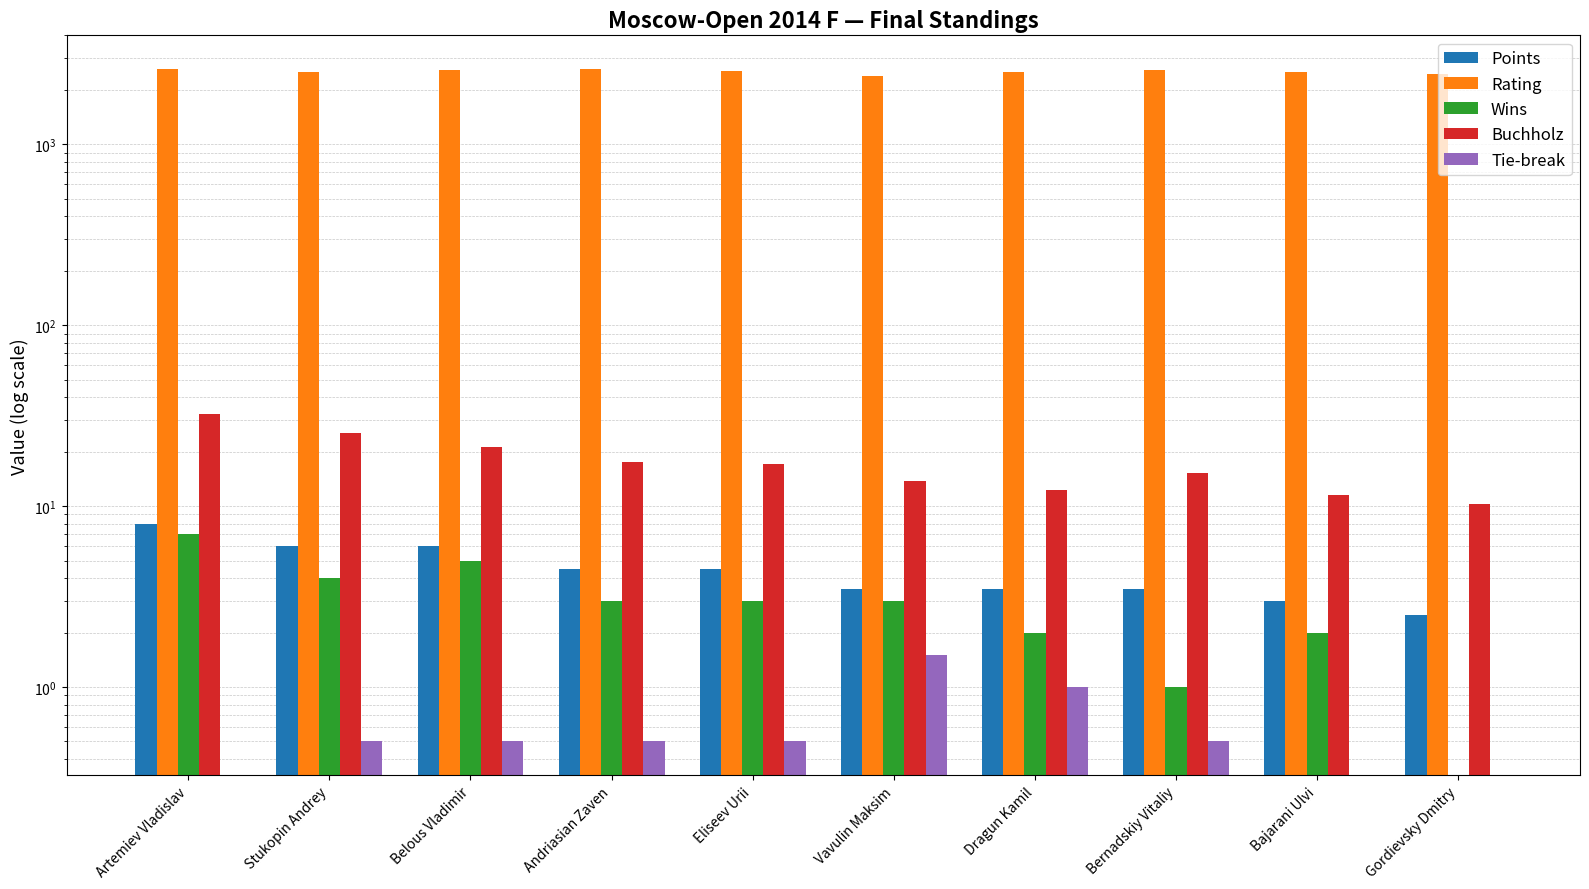

Count the number of data series in this chart.

5